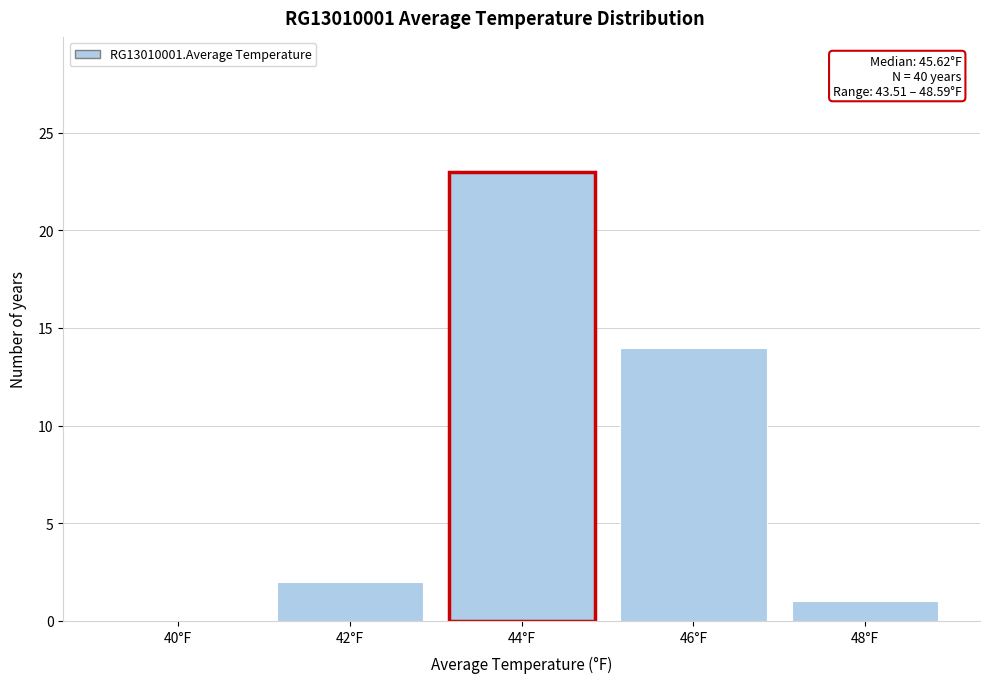

Reading left to right, list all the values displayed in this chart.

40°F=0	42°F=2	44°F=23	46°F=14	48°F=1